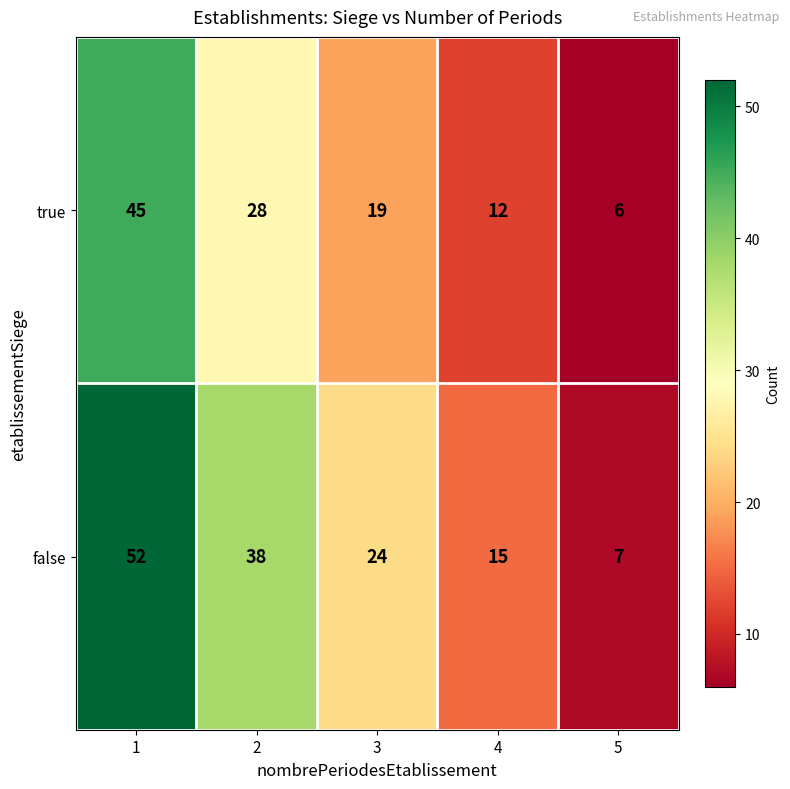

Is the value of true at 5 greater than the value of false at 3?

No